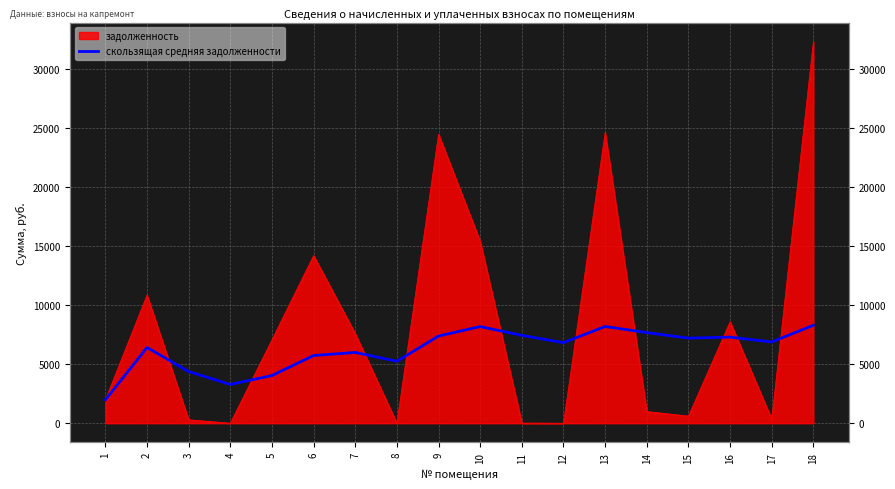

At which label does the data first exceed 6878?

9